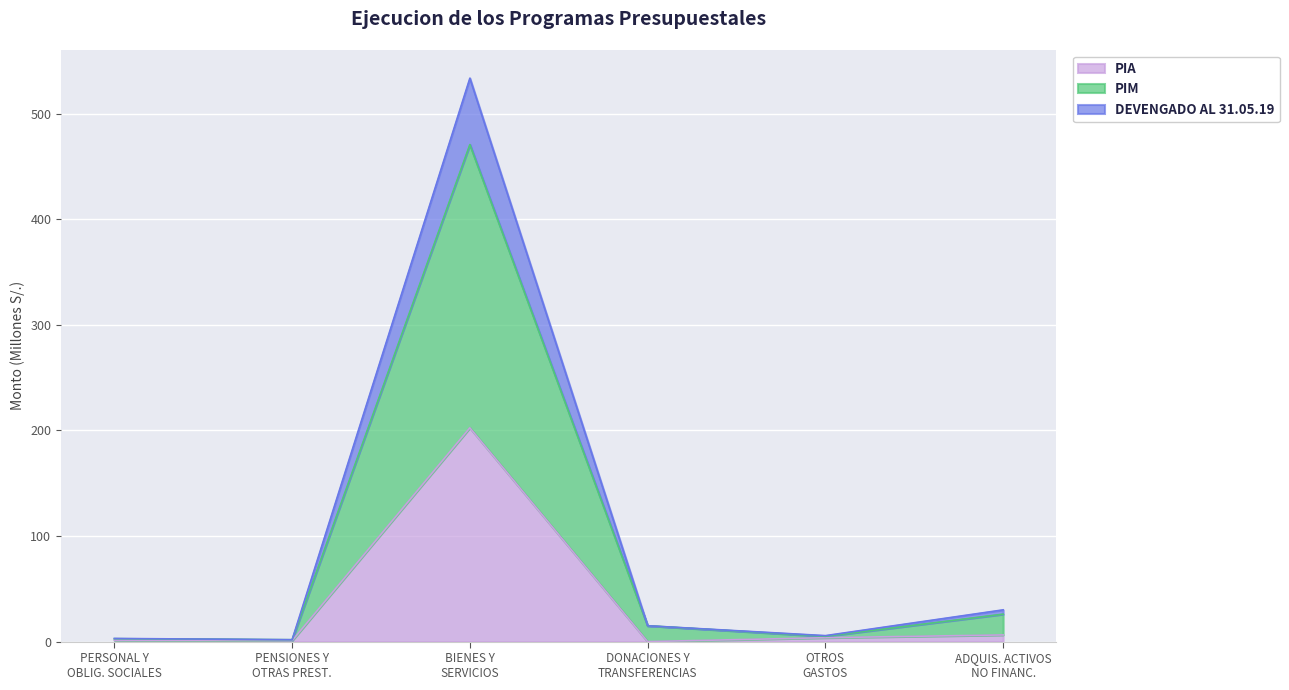

What is the total value across all series at BIENES Y SERVICIOS?

1206.5